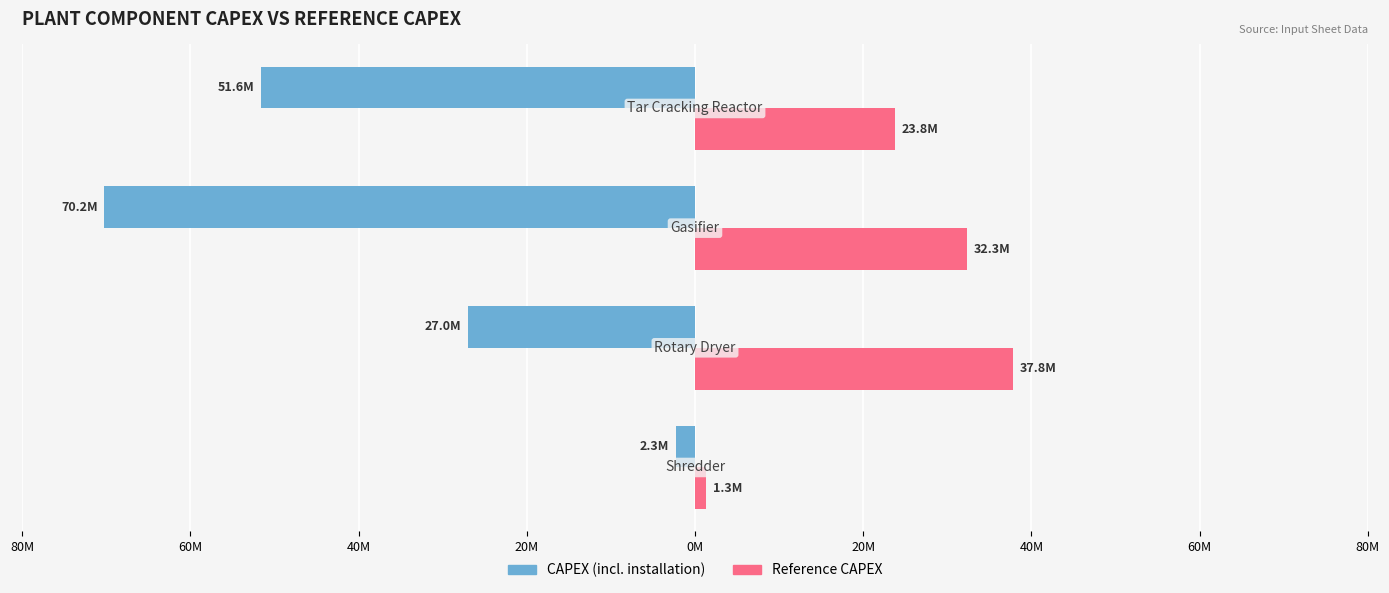

The CAPEX series shows -18201154.5 at 20M. True or false?

False